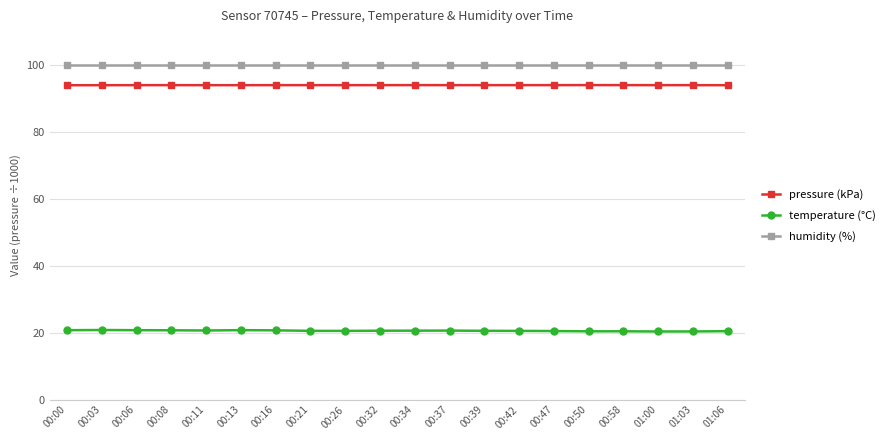

What position from the left is 00:37?

12